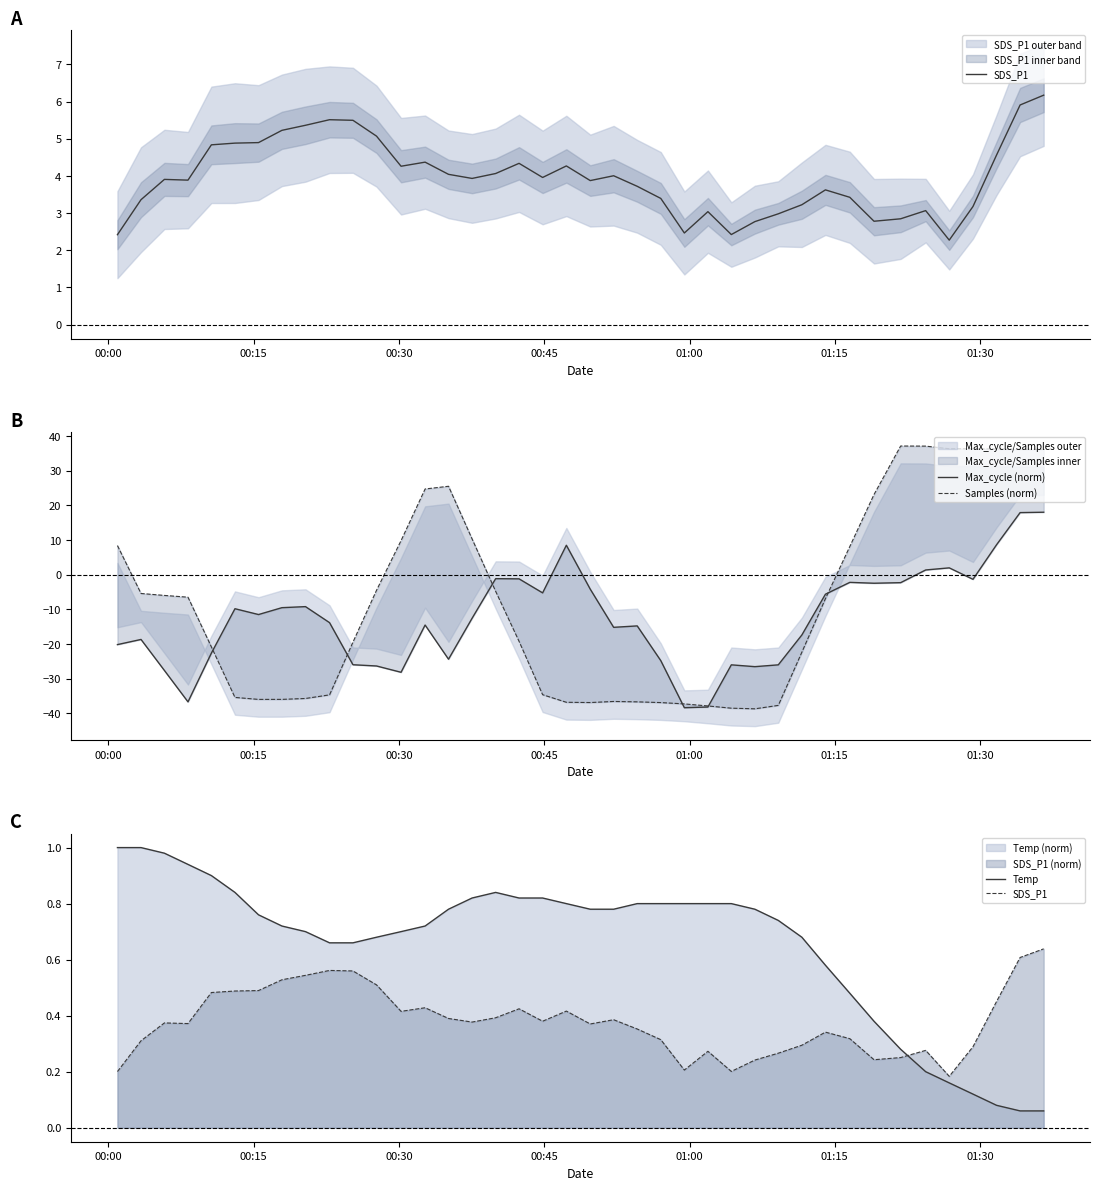

How many times do Samples (norm) and Temp cross each other?

4